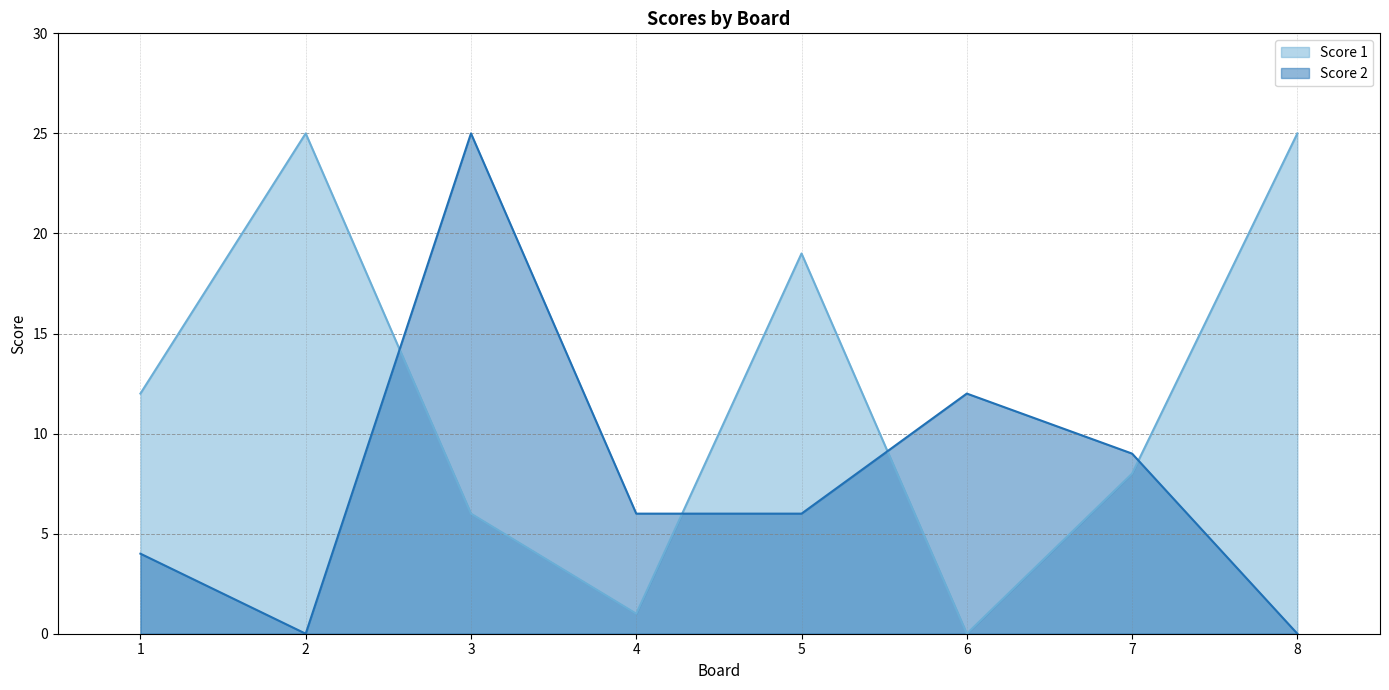

At which category does the chart reach its peak across all series?

2